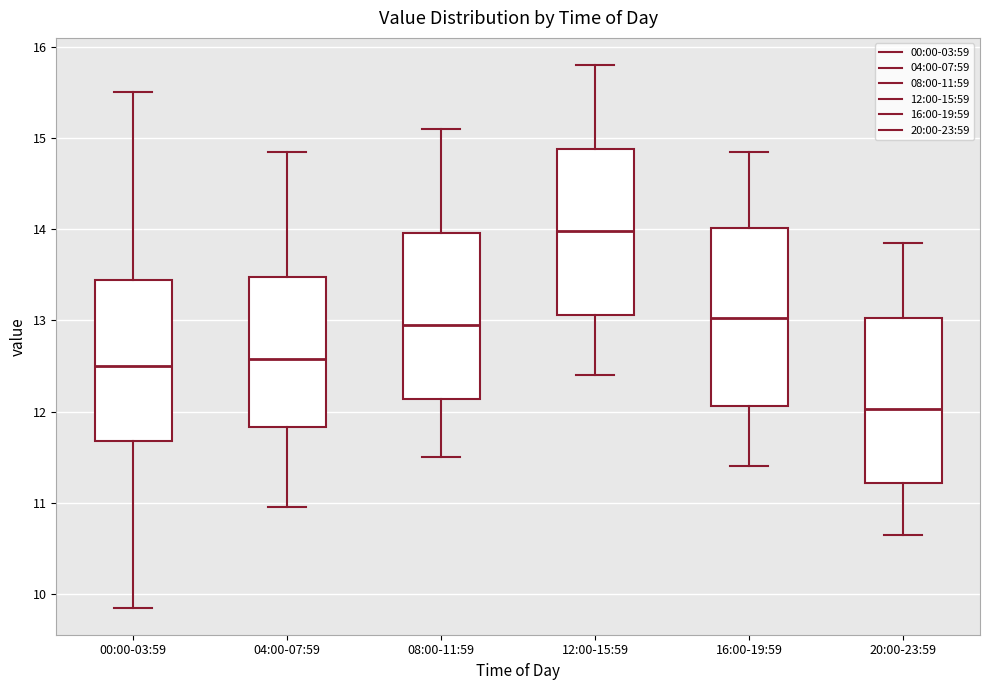

Which box has the lowest median line?

20:00-23:59